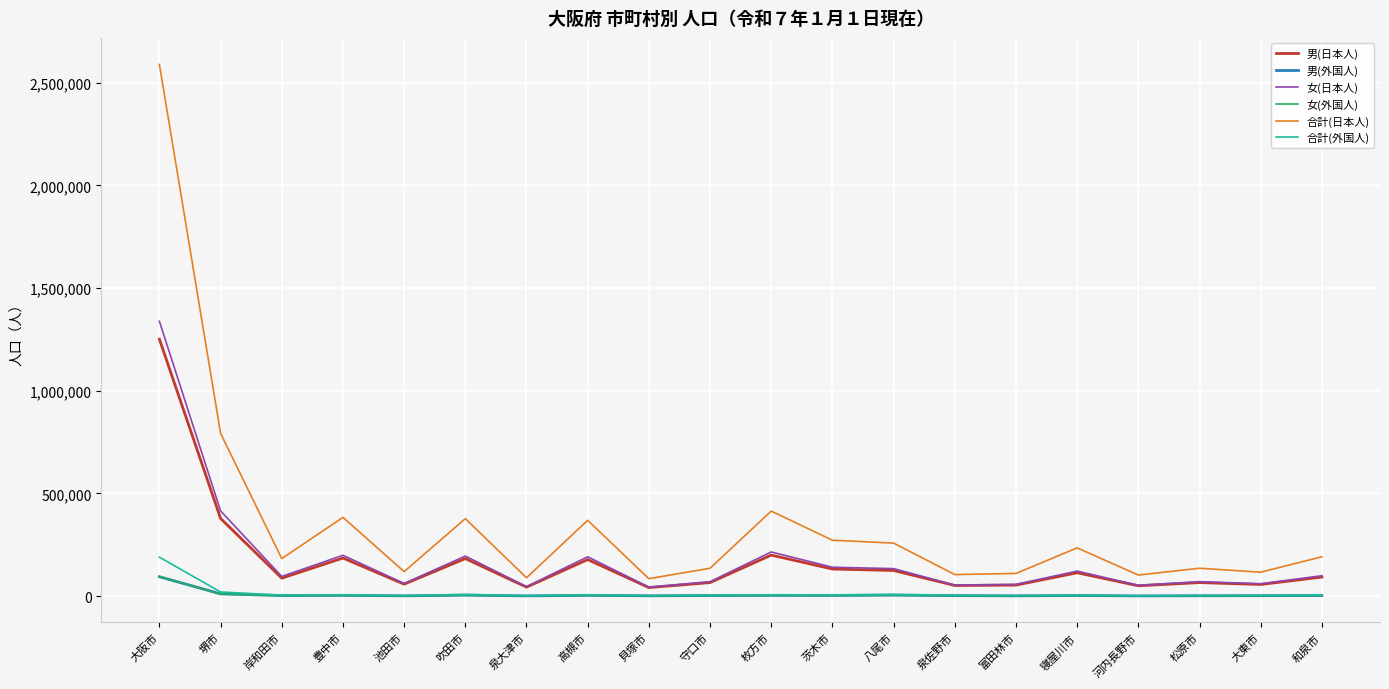

True or false: 男(外国人) and 女(日本人) intersect in this chart.

False